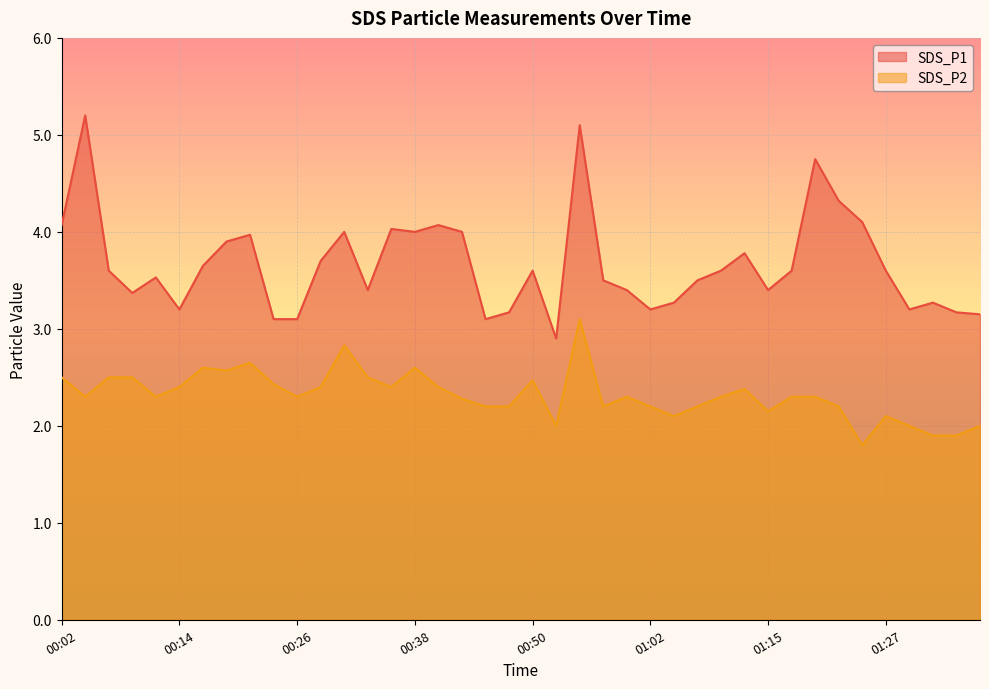

What is the value of the SDS_P1 point at the 29th from the left?

3.6